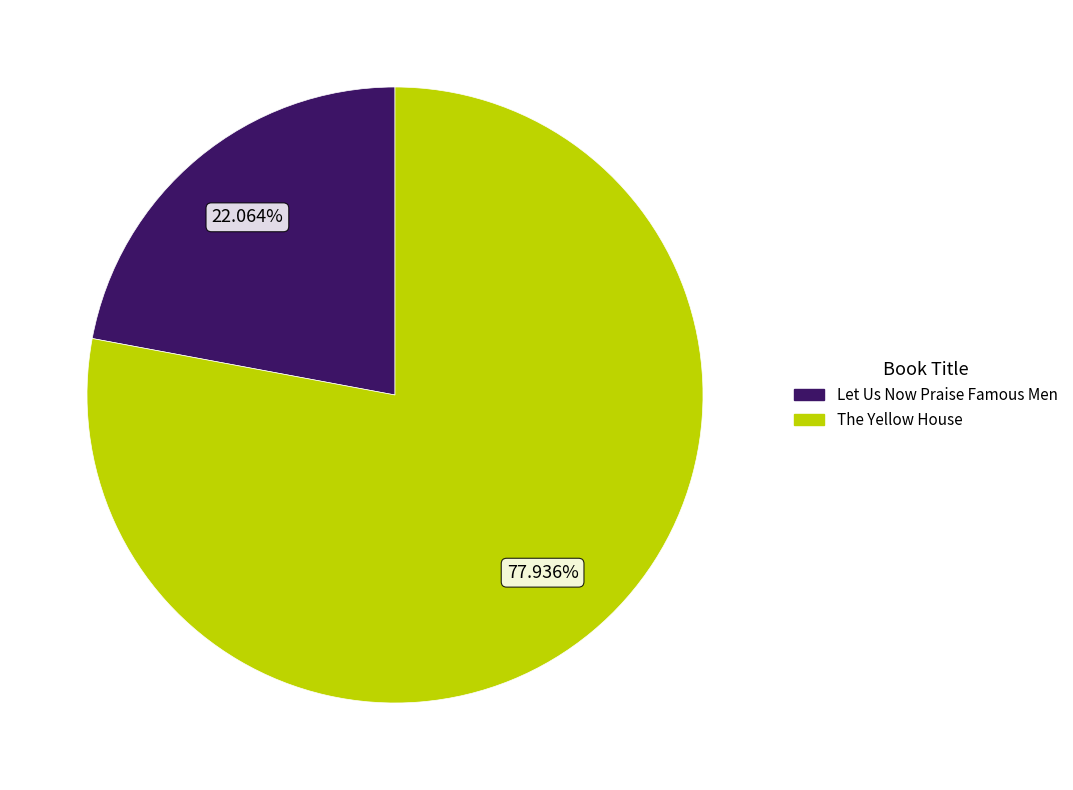

Do Let Us Now Praise Famous Men and The Yellow House together represent more than half of the pie?

Yes